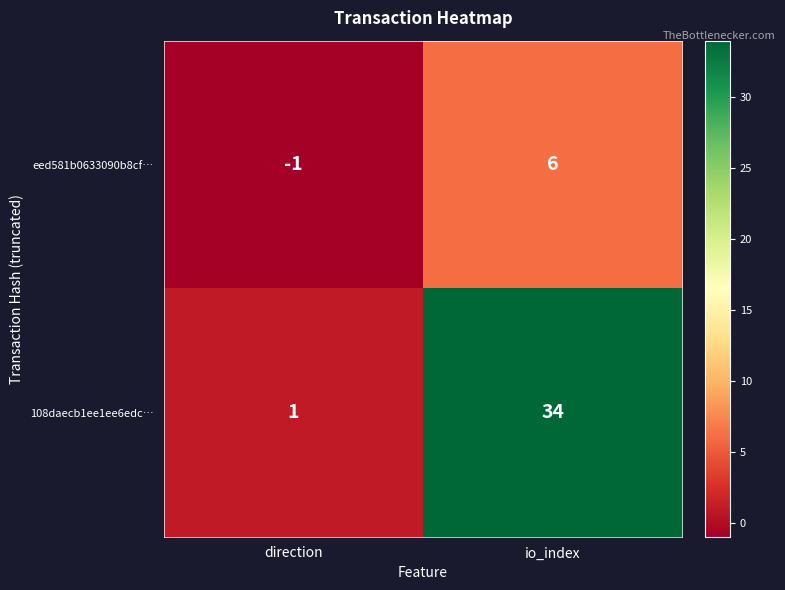

Rank the series by their average value, from highest to lowest.

108daecb1ee1ee6edc…, eed581b0633090b8cf…